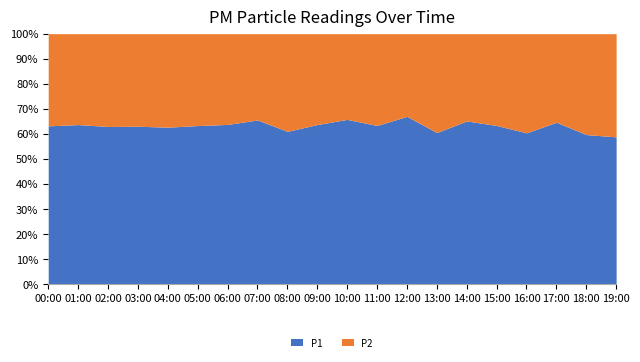

What are all the series names shown in the legend?

P1, P2